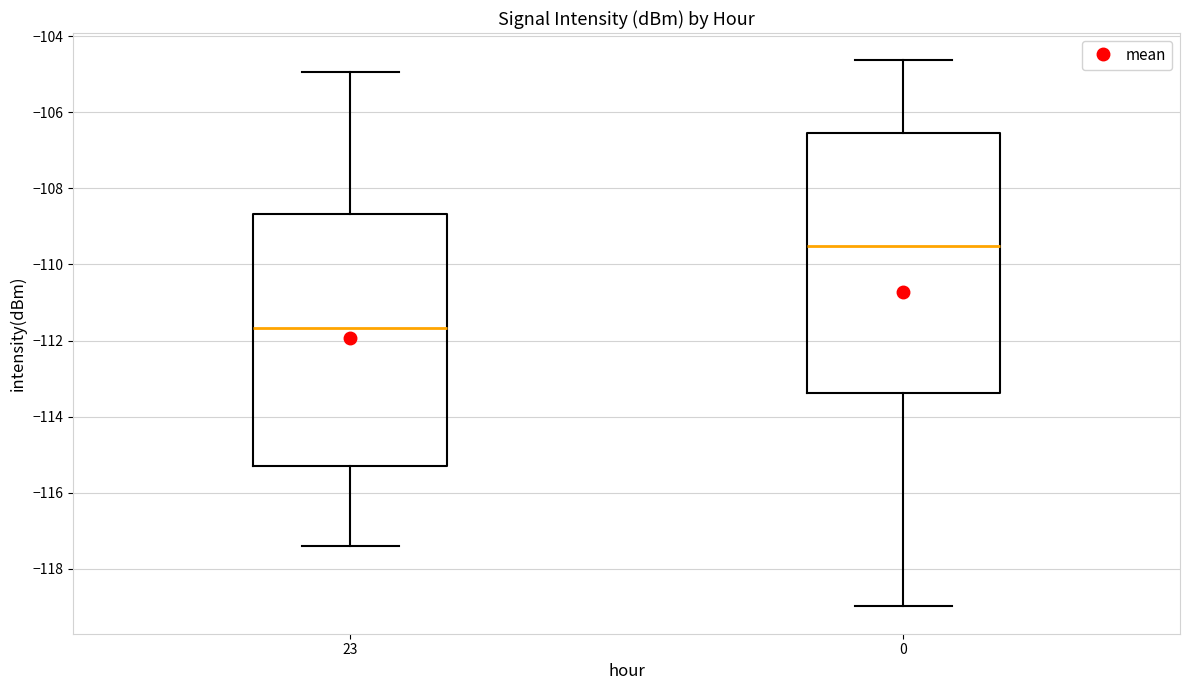

Reading left to right, transcribe this box plot: for each box, give where its median line is, the range the box spans, and where its two whiskers end, as read against the y-axis. The values are not printed on the chart, so give them approximately, as read against the axis.

23: median -111.6, box -115.2 to -108.6, whiskers -117.4 to -105.0
0: median -109.6, box -113.4 to -106.6, whiskers -119.0 to -104.6